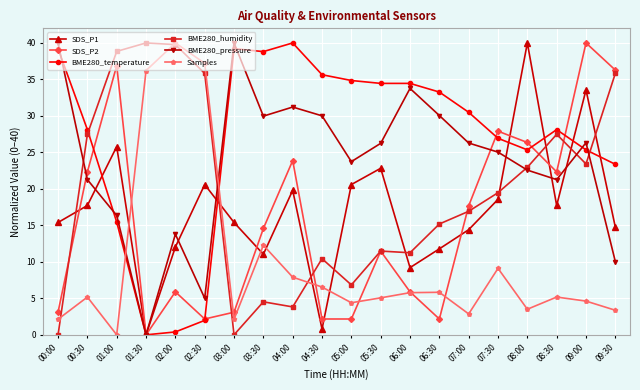

At how many categories does at least one series exceed 17?

20